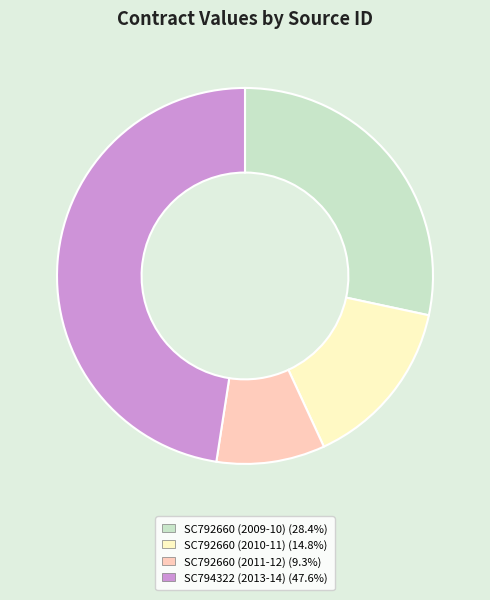

Rank the categories by value from lowest to highest.

SC792660 (2011-12), SC792660 (2010-11), SC792660 (2009-10), SC794322 (2013-14)